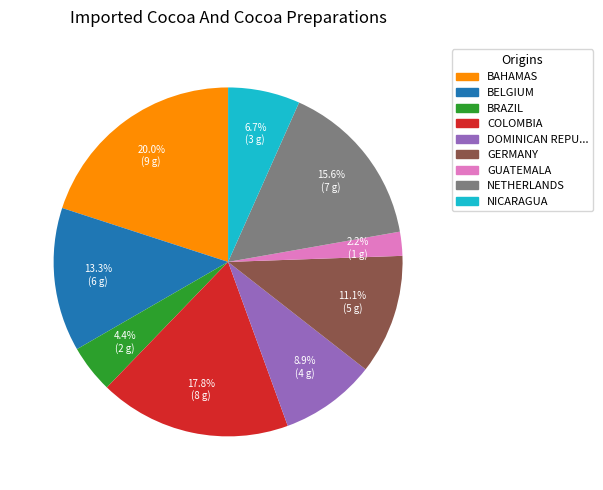

Does any single category account for the majority?

No